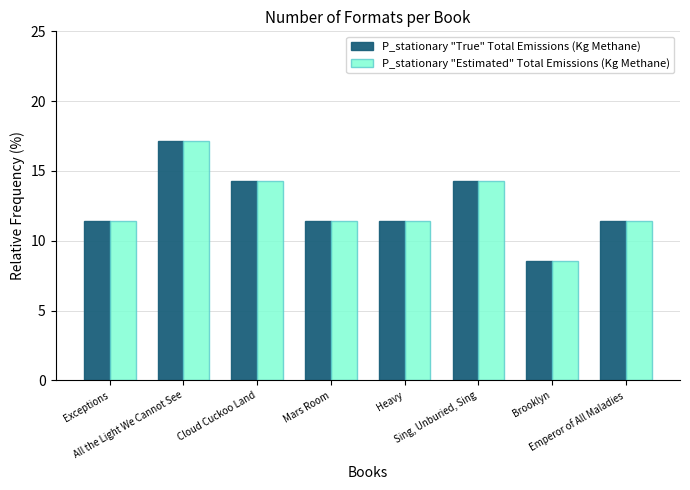

What is the total value across all series at Sing, Unburied, Sing?

28.6